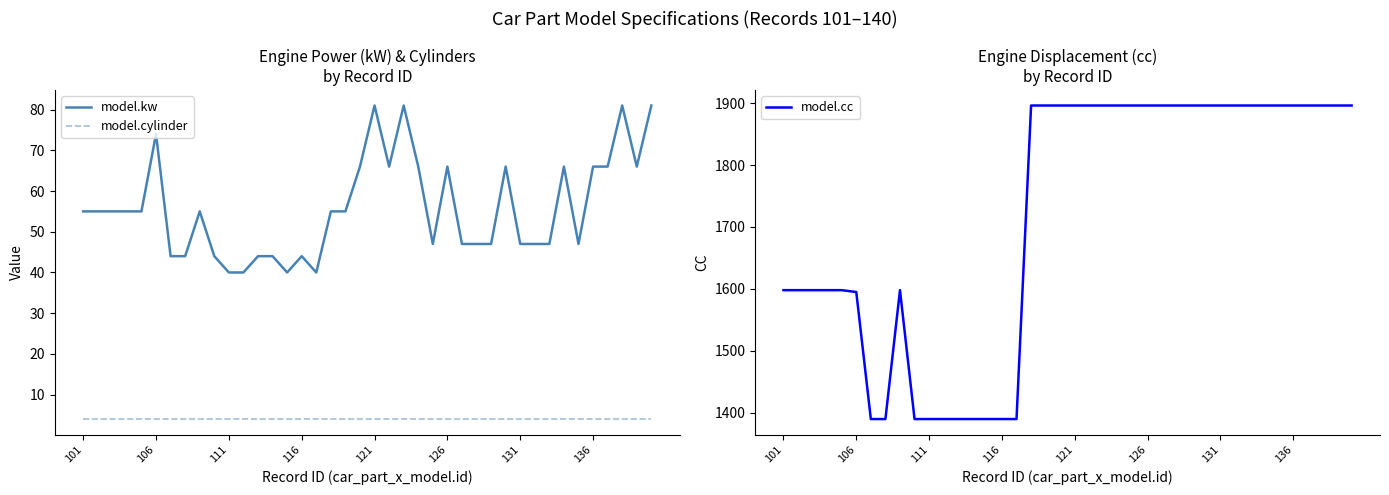

How many lines are shown in the chart?

3